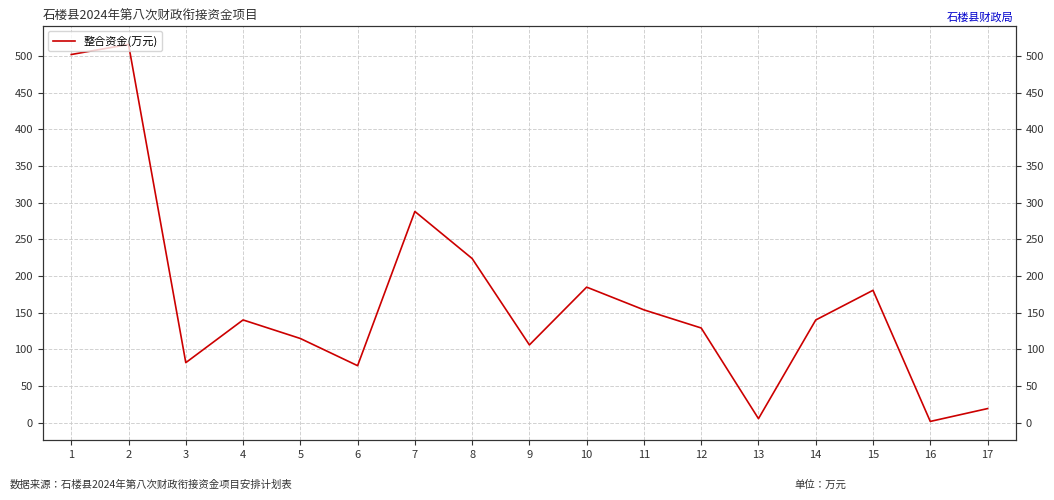

What is the difference between the values at 8 and 12?

94.6